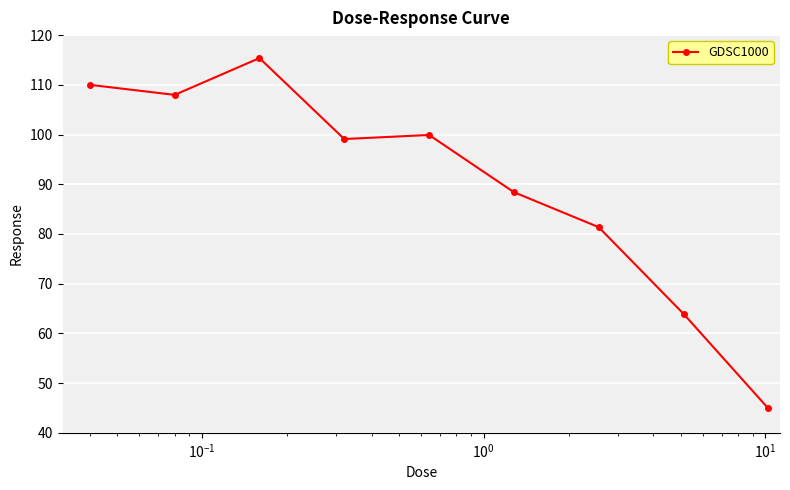

What is the maximum value shown in the chart?

115.4